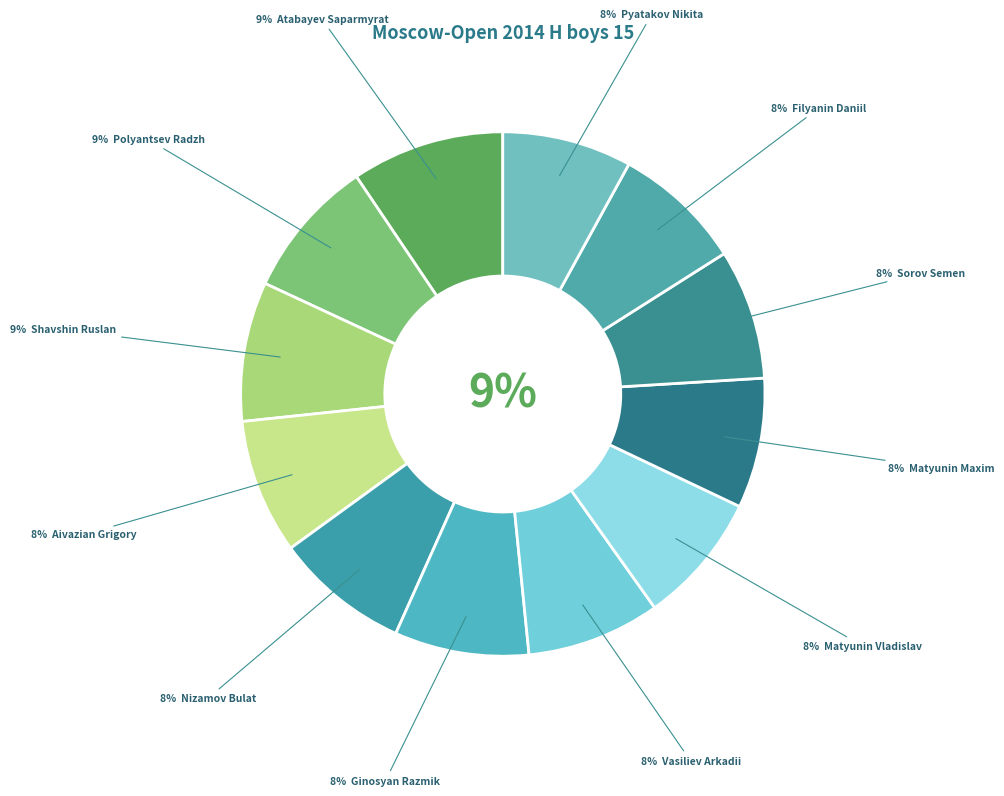

Does Shavshin Ruslan account for over 50% of the chart?

No